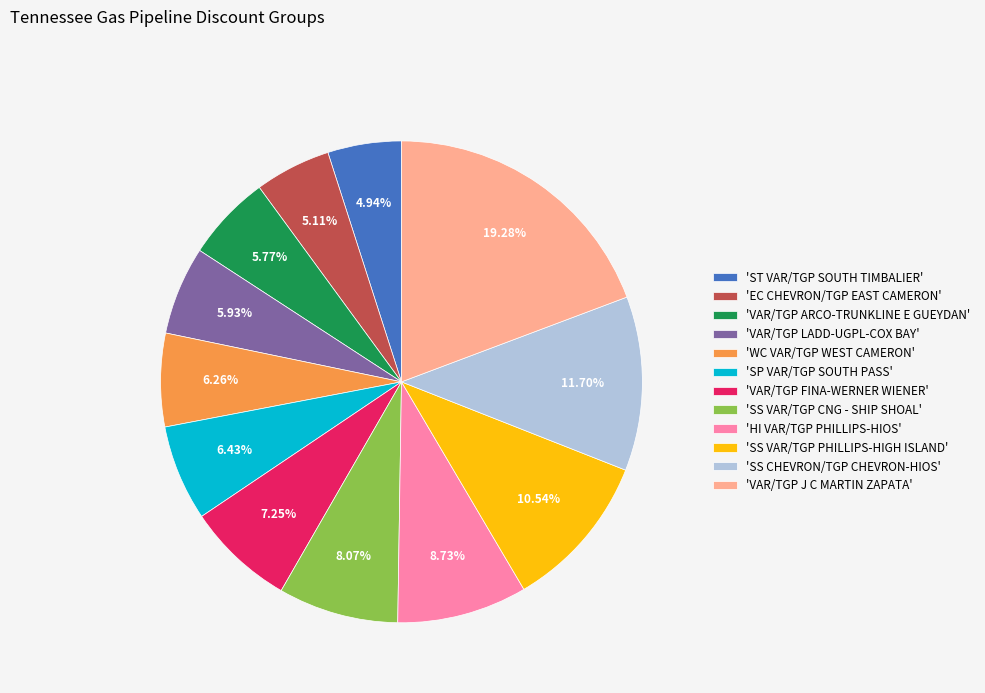

Approximately how many times larger is the value at 'SP VAR/TGP SOUTH PASS' compared to 'SS VAR/TGP PHILLIPS-HIGH ISLAND'?

0.6